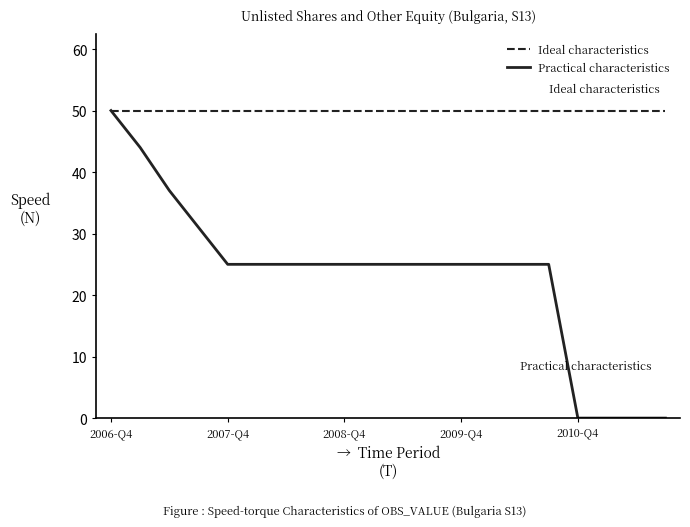

Reading left to right, transcribe all the data shown in this chart.

Ideal characteristics: 50	50	50	50	50	50	50	50	50	50	50	50	50	50	50	50	50	50	50	50
Practical characteristics: 50	44	37	31	25	25	25	25	25	25	25	25	25	25	25	25	0	0	0	0